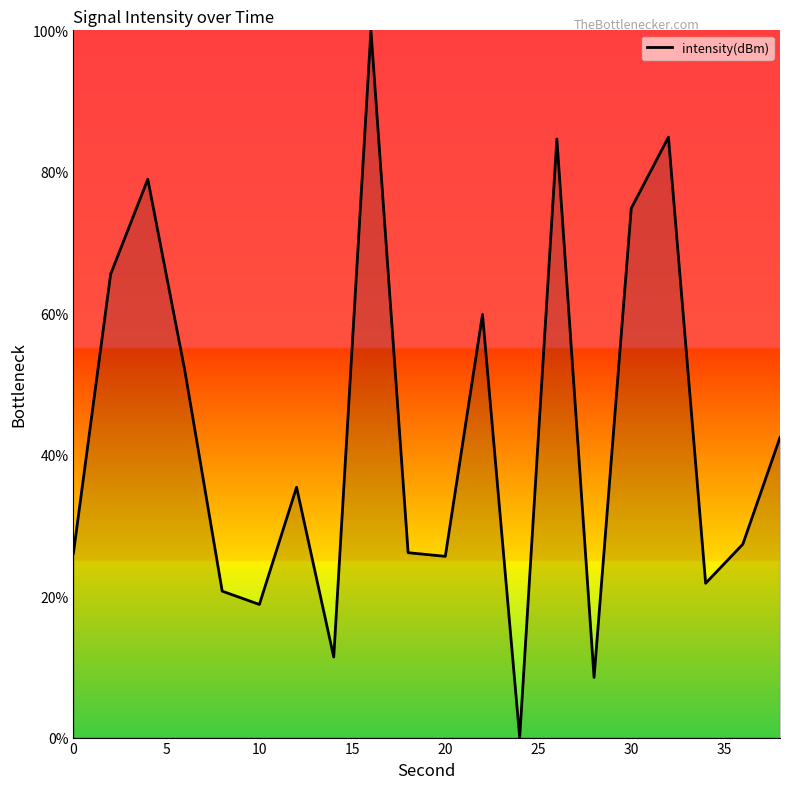

What is the maximum value shown in the chart?

100.0